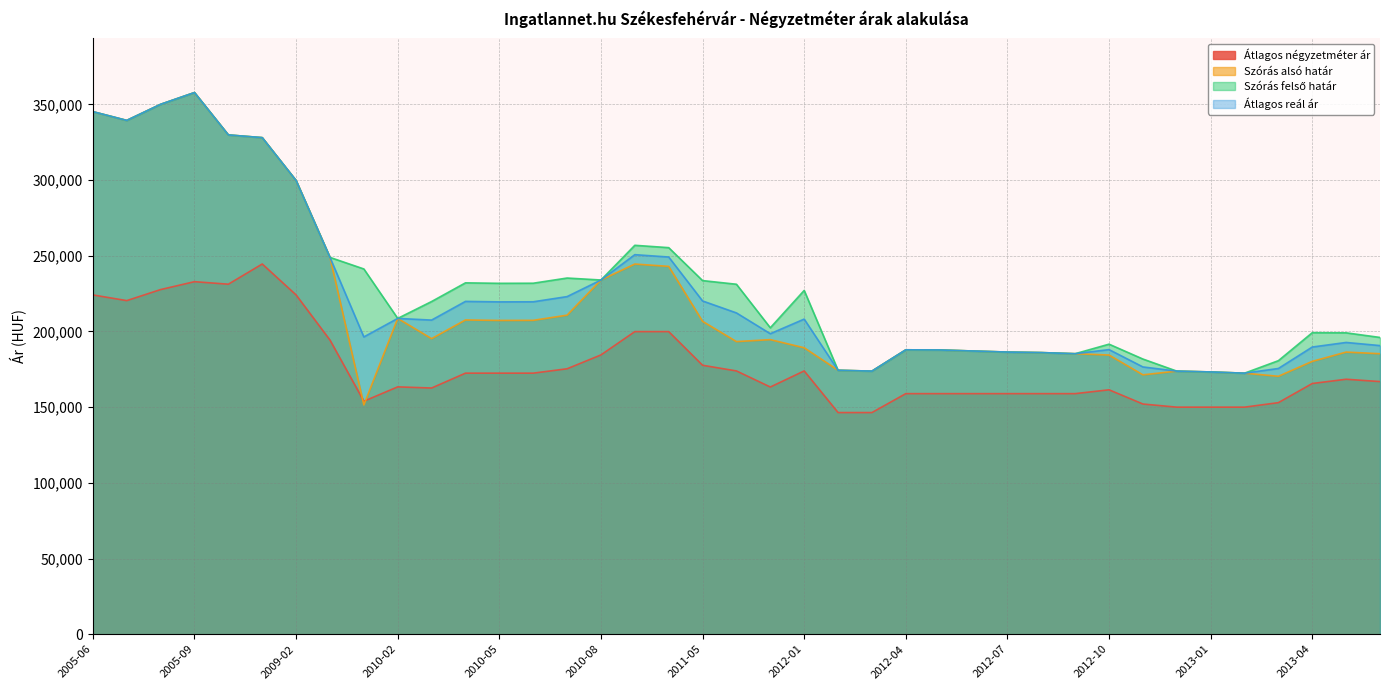

At which category does Szórás felső határ reach its first local peak?

2005-09